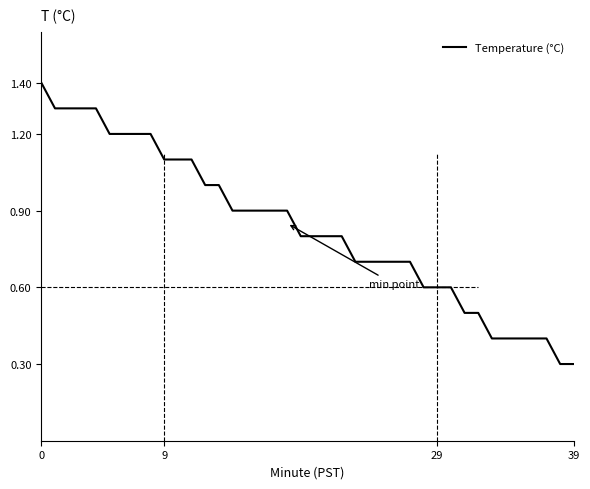

What is the minimum value shown in the chart?

0.3